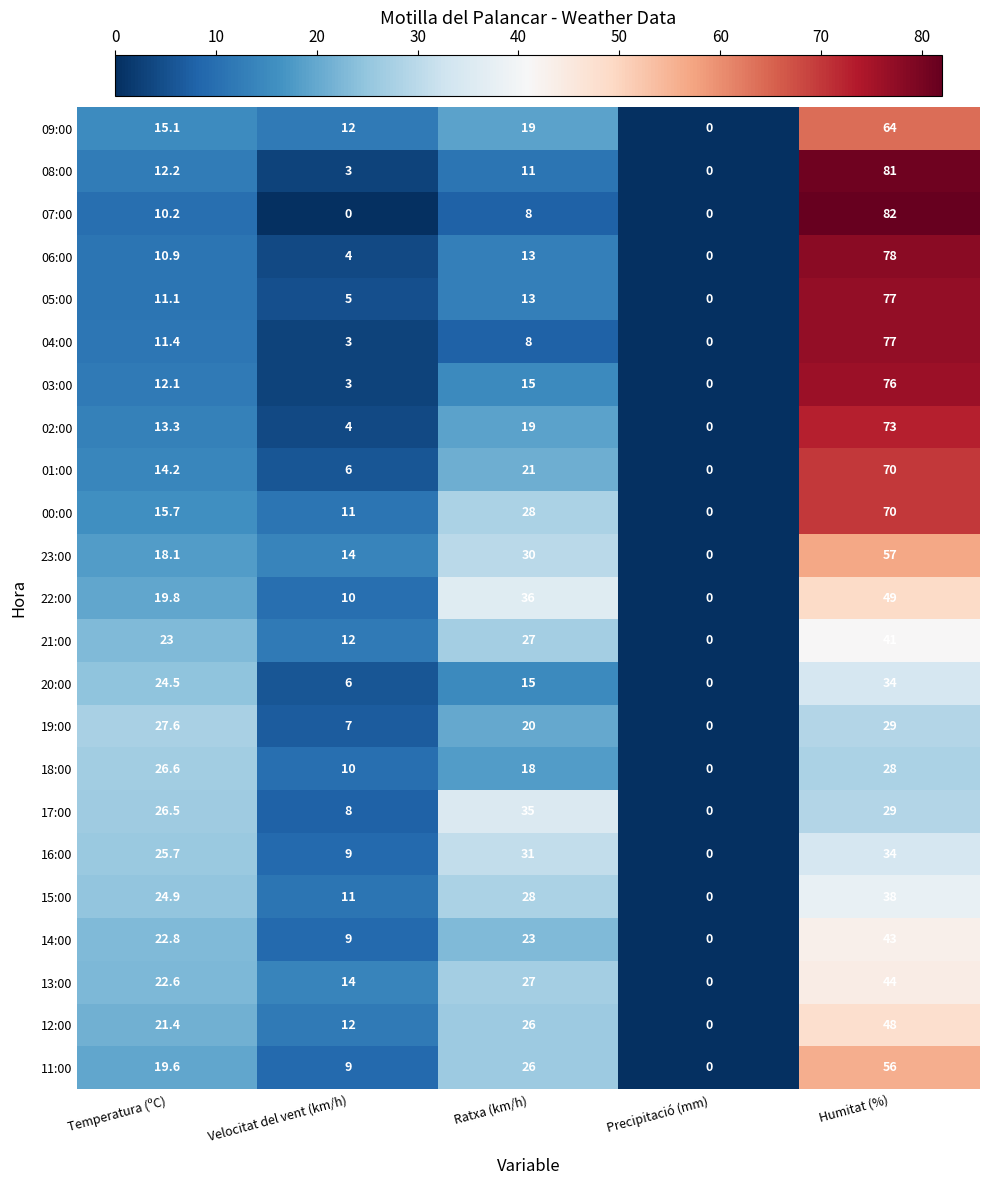

Which series has the widest spread of values?

07:00